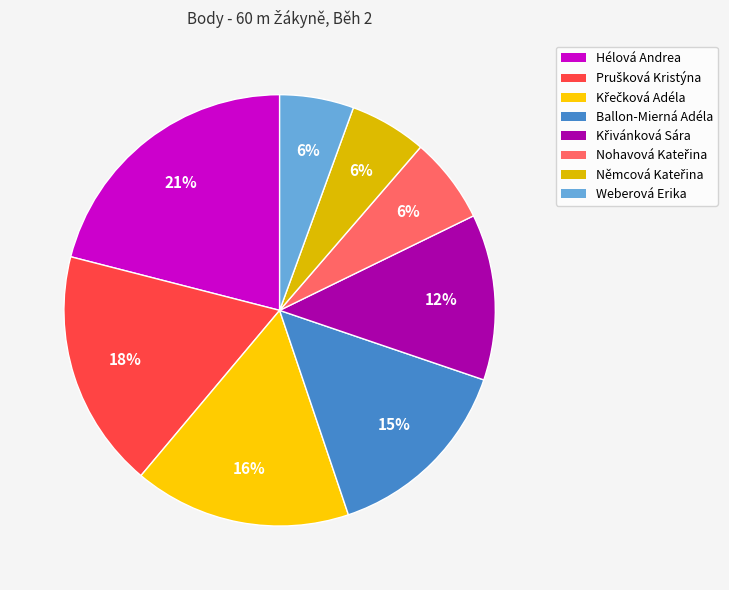

Which category has the biggest portion of the pie?

Hélová Andrea